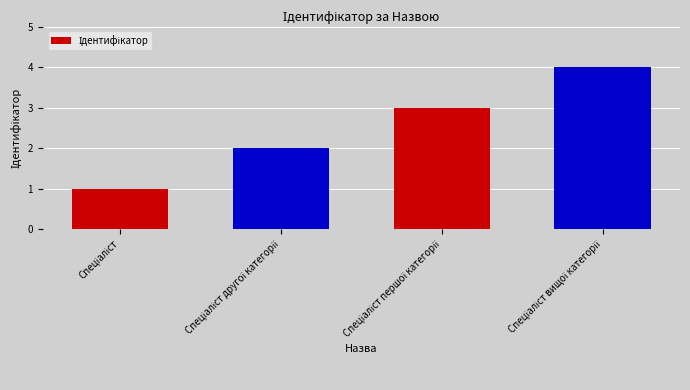

How many distinct data groups are displayed?

1